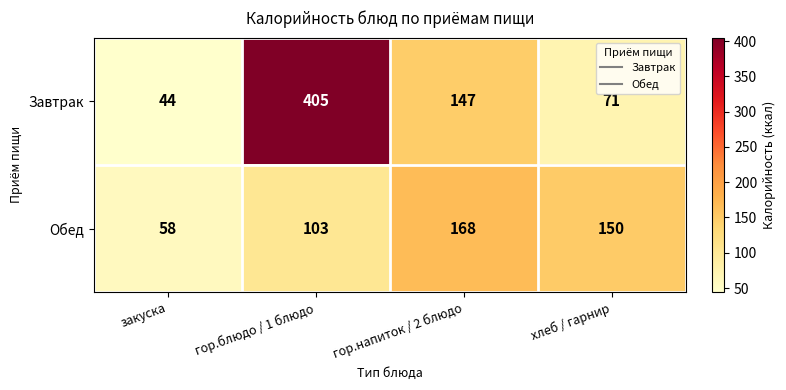

At which category is the sum across all series the highest?

гор.блюдо / 1 блюдо